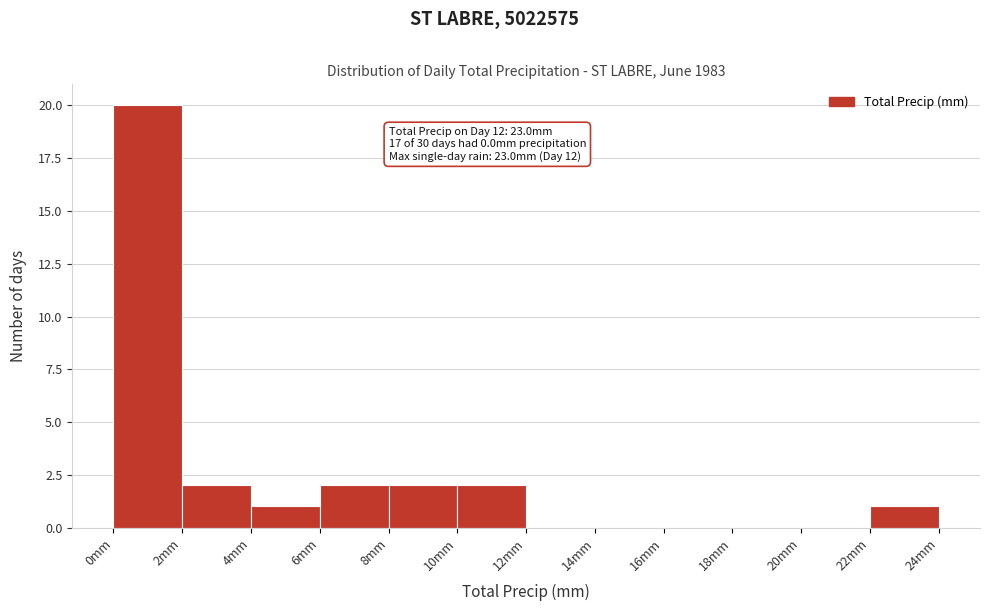

Over which range of the x-axis is the bar tallest?

0 to 2